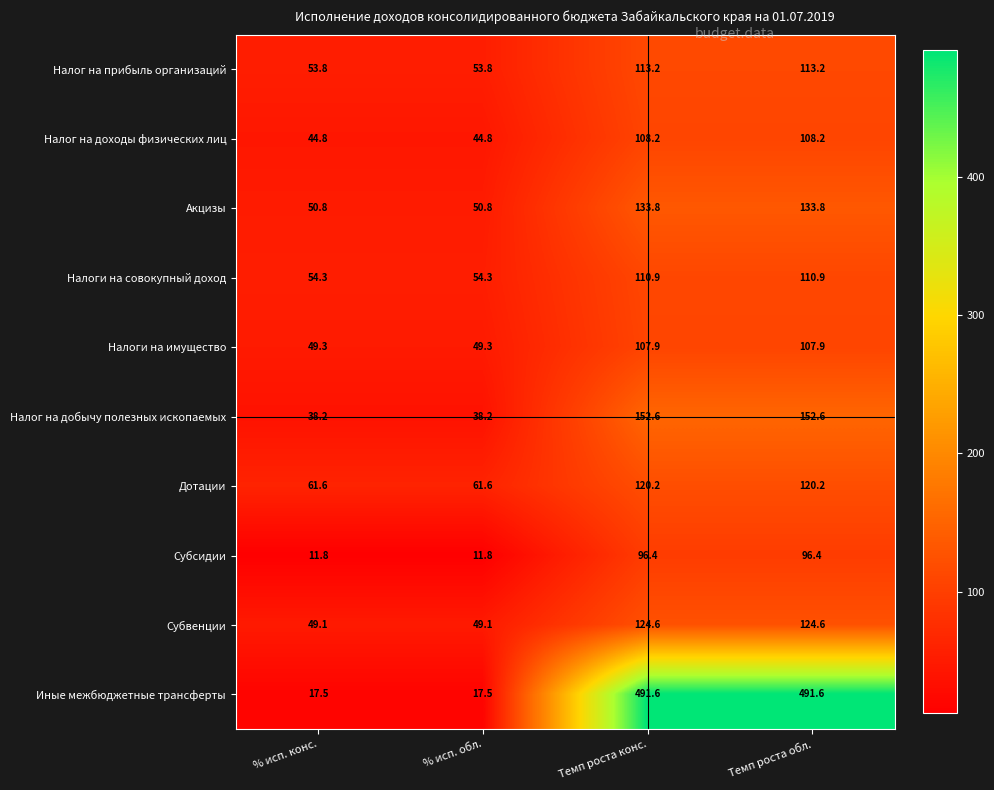

What is the difference between the maximum and minimum values in the Налоги на имущество series?

58.6